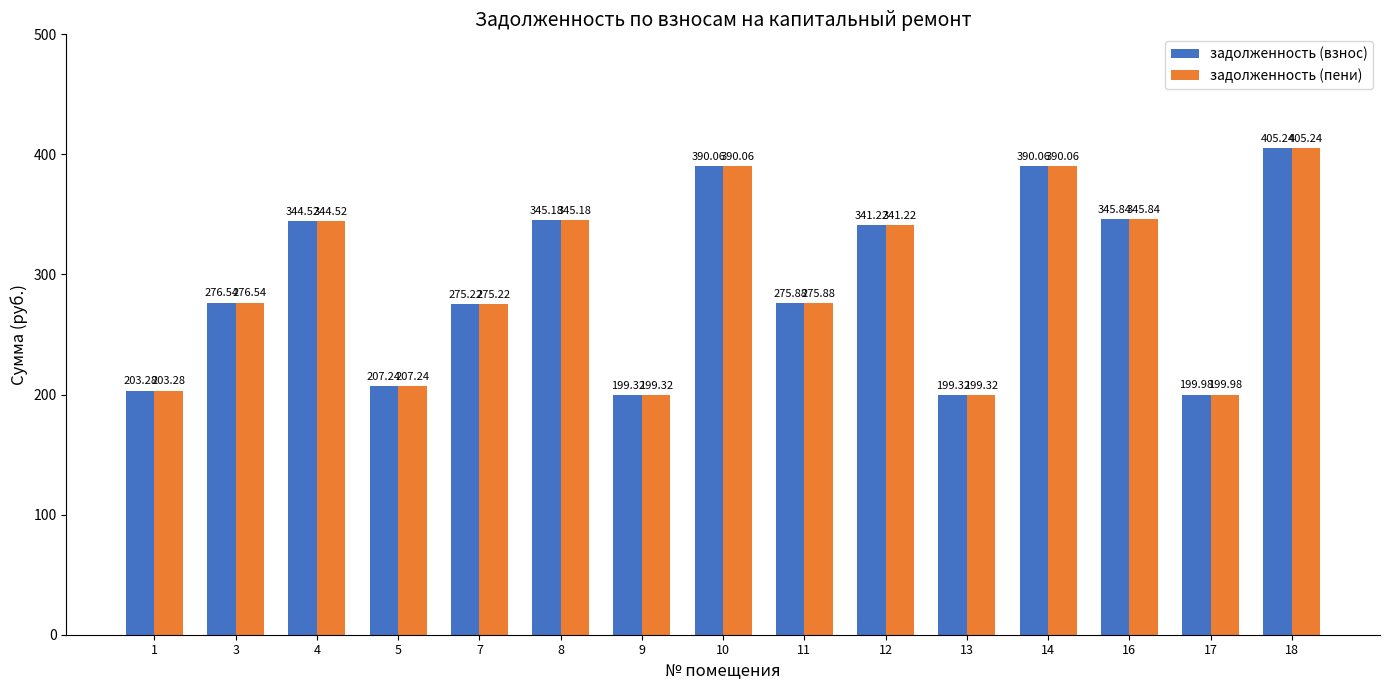

The value of задолженность (взнос) at 16 is 475.4. True or false?

False